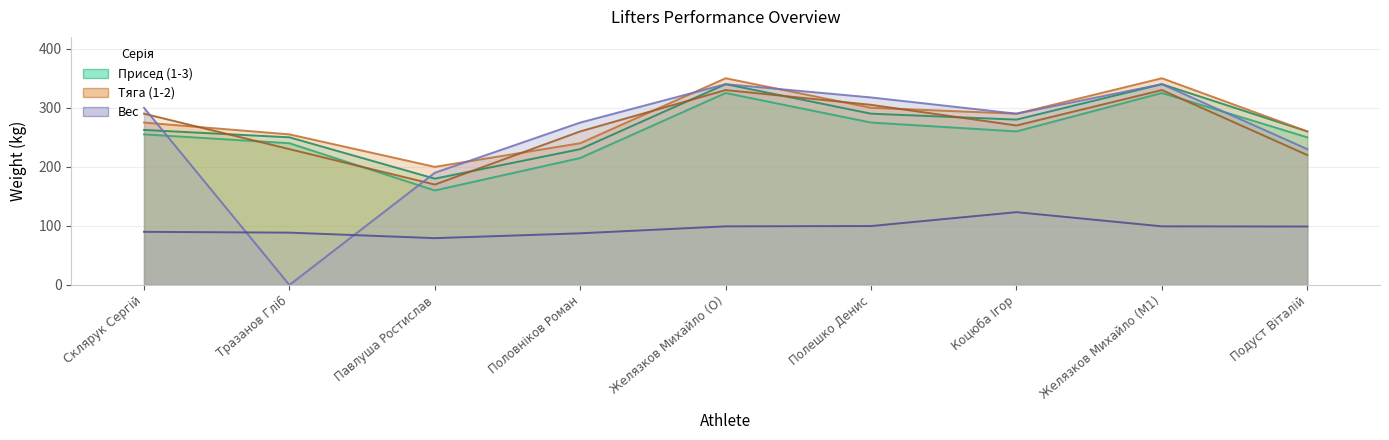

True or false: Присед 1 has more than 2 interior local peaks.

False